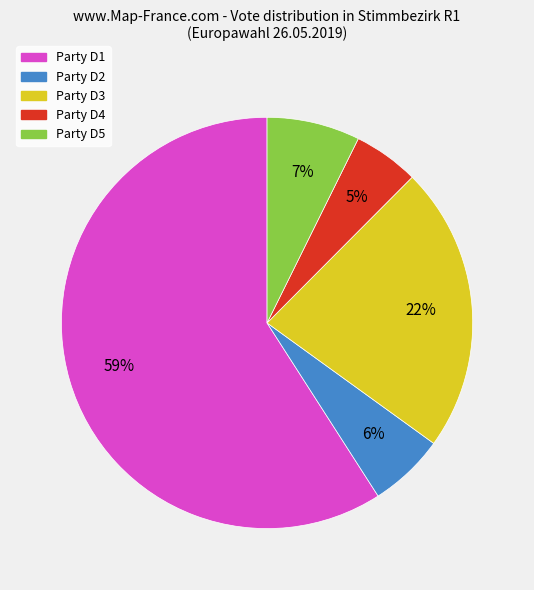

Is there a majority slice in this chart?

Yes